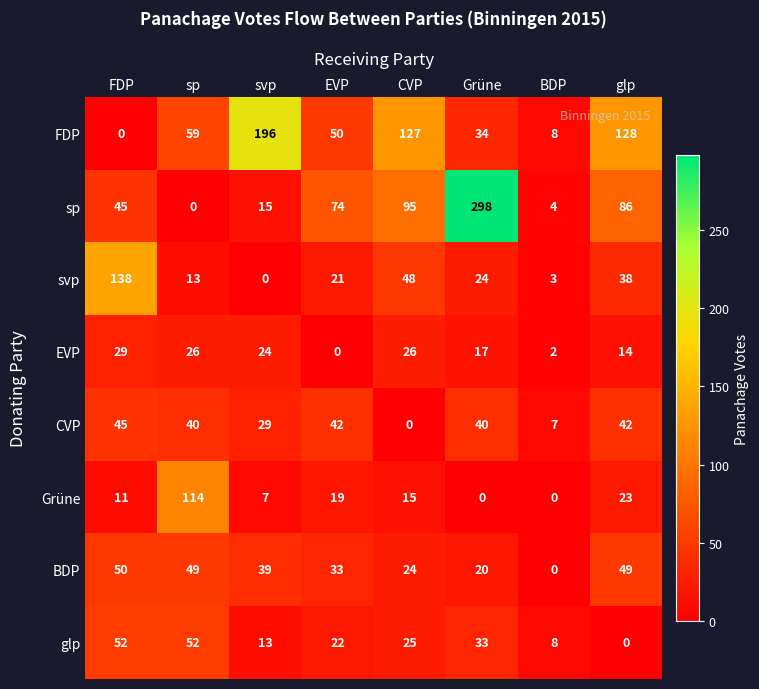

True or false: BDP has a value of 21 at svp.

False